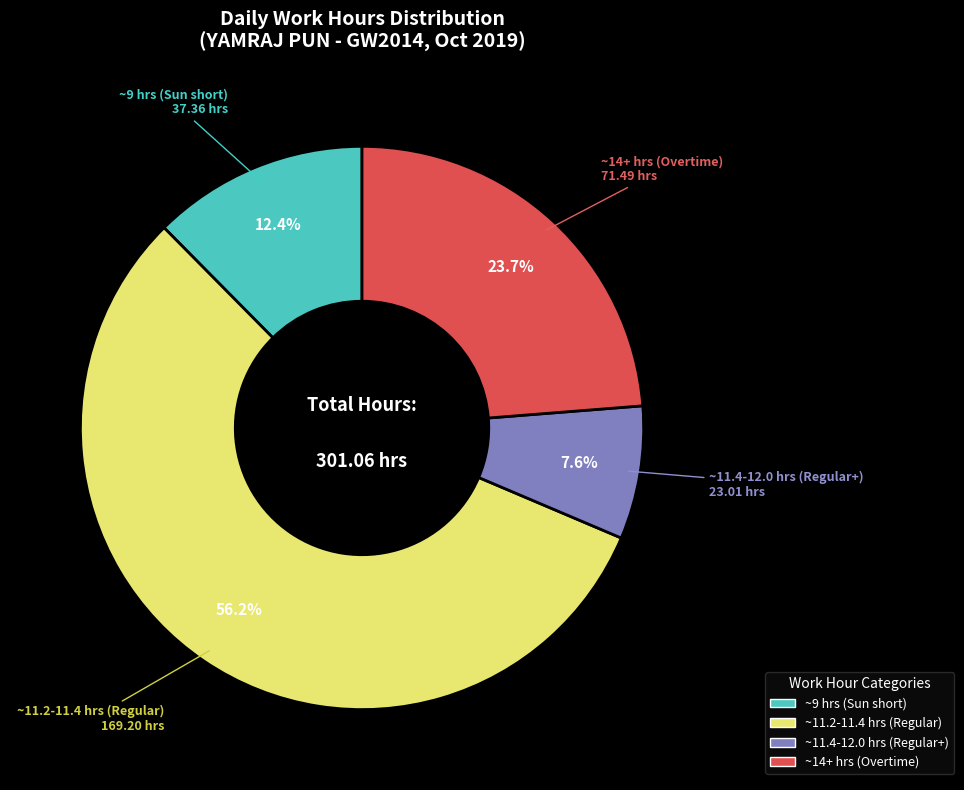

Does any single category account for the majority?

Yes